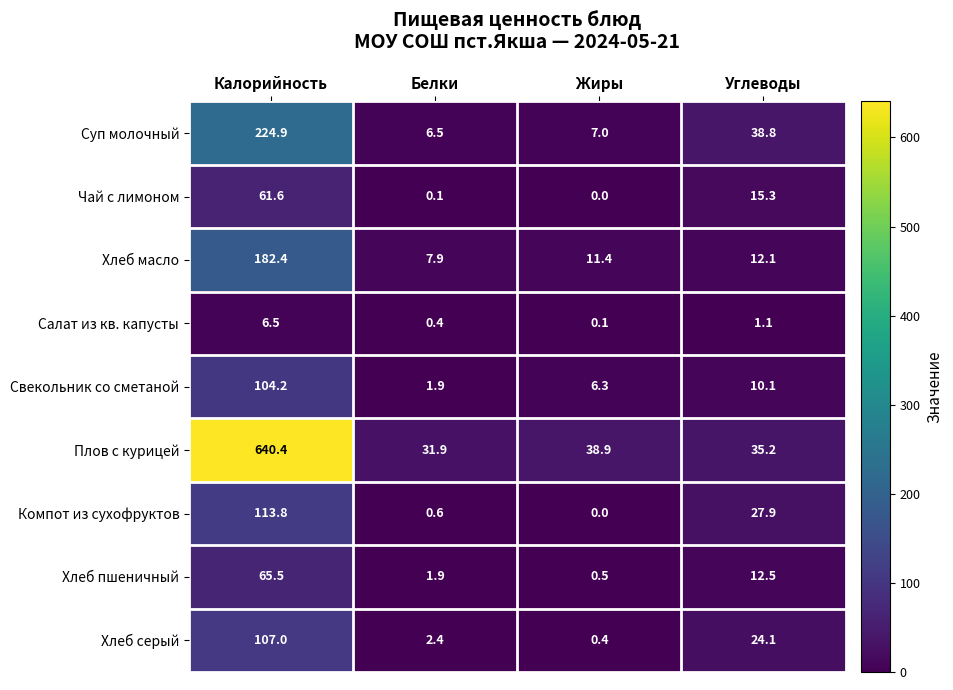

At which category is the sum across all series the highest?

Калорийность